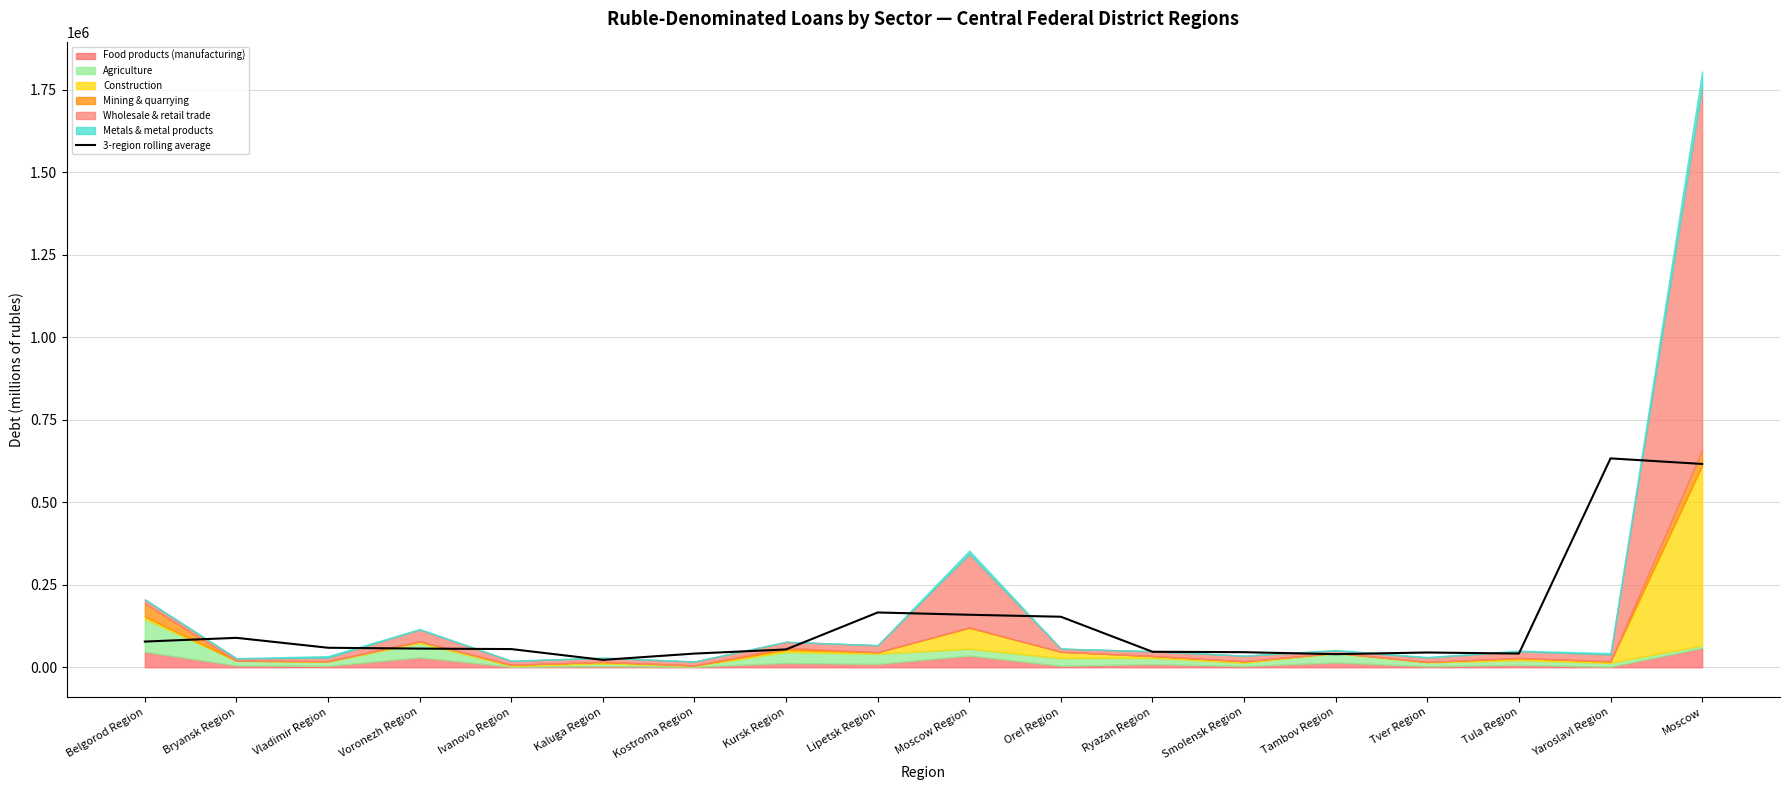

Reading right to left, transcribe all the data shown in this chart.

616197.3	633038.3	41563.3	44779.3	39729.7	45677.0	46970.0	153127.0	159155.0	166065.7	54038.3	41477.0	22382.0	55130.3	56601.0	59154.0	89209.3	77899.7